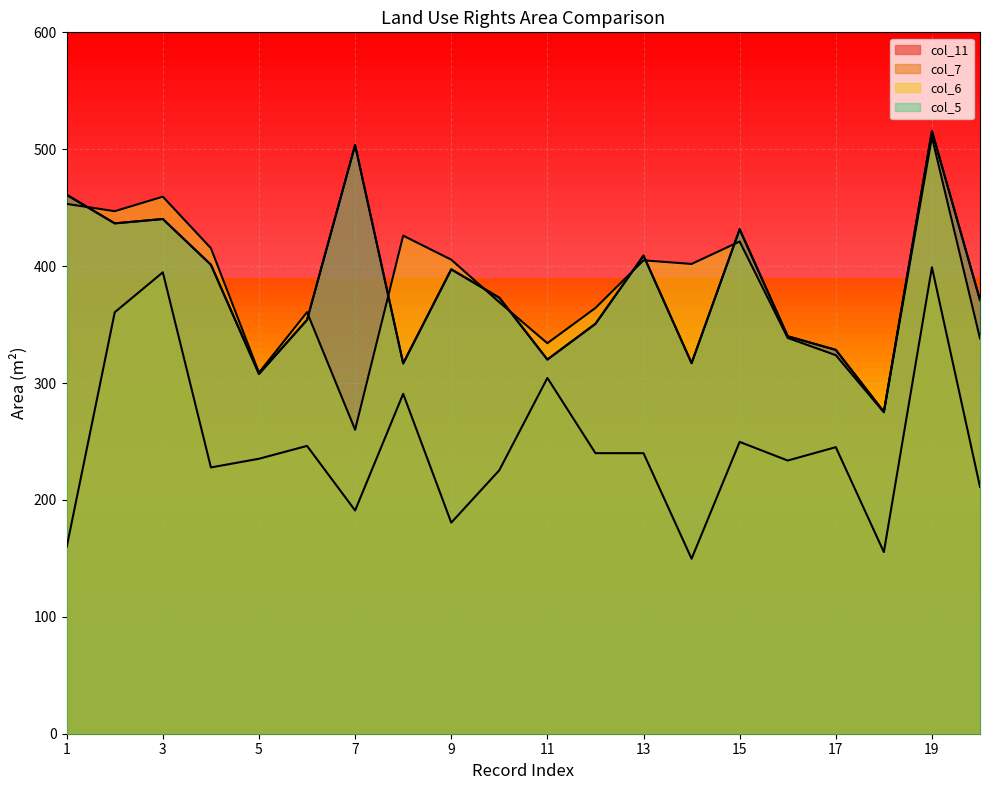

True or false: col_11 and col_7 intersect in this chart.

False